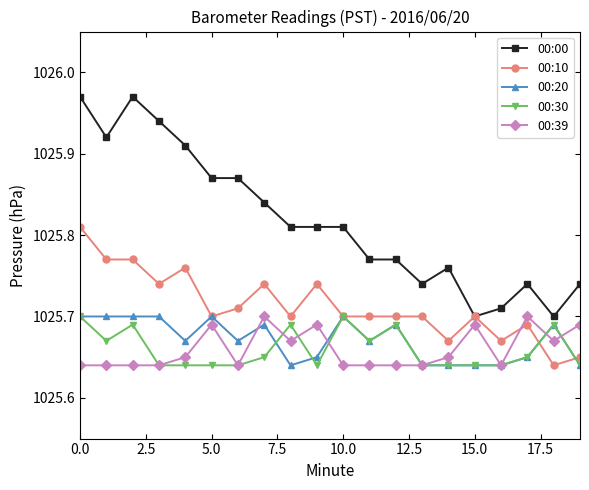

At how many categories does at least one series exceed 1025?

20